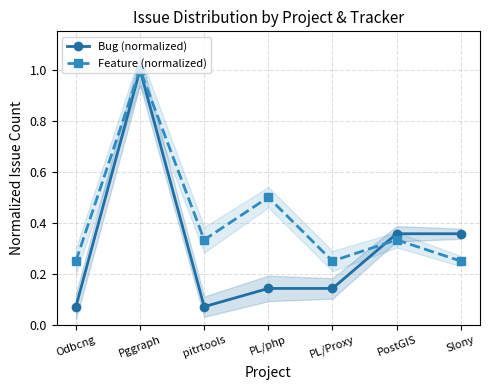

Which has a higher value, Slony or PL/php?

Slony